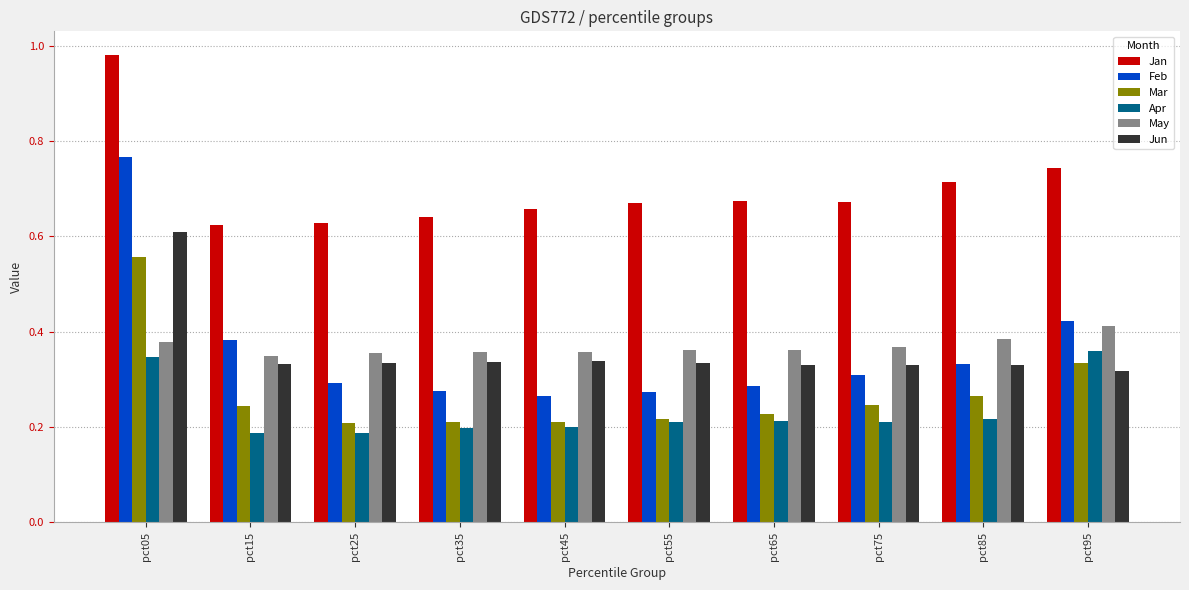

At how many categories does at least one series exceed 0?

10